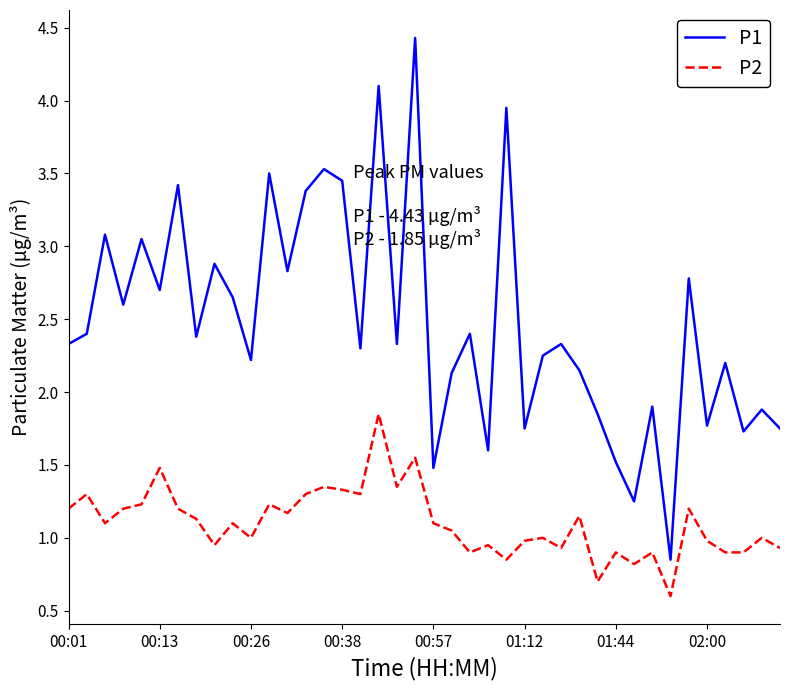

Which series has the widest spread of values?

P1